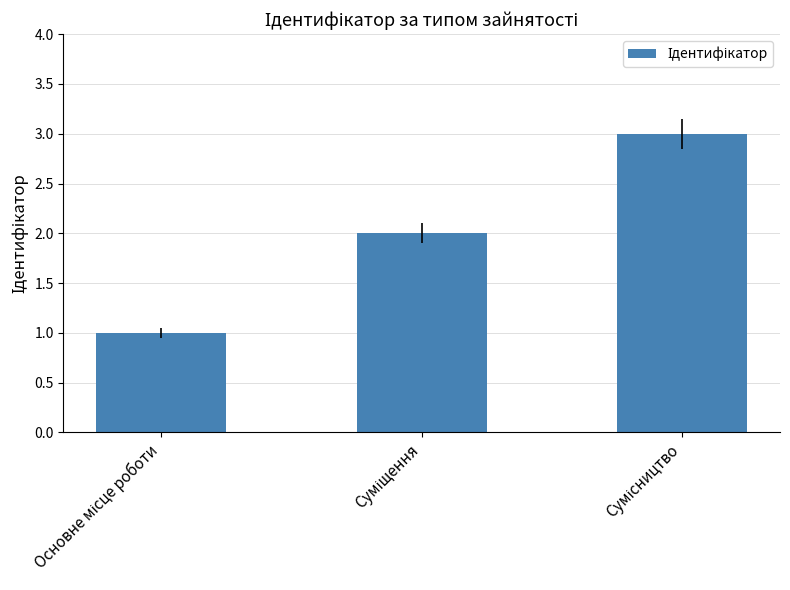

What is the greatest value displayed?

3